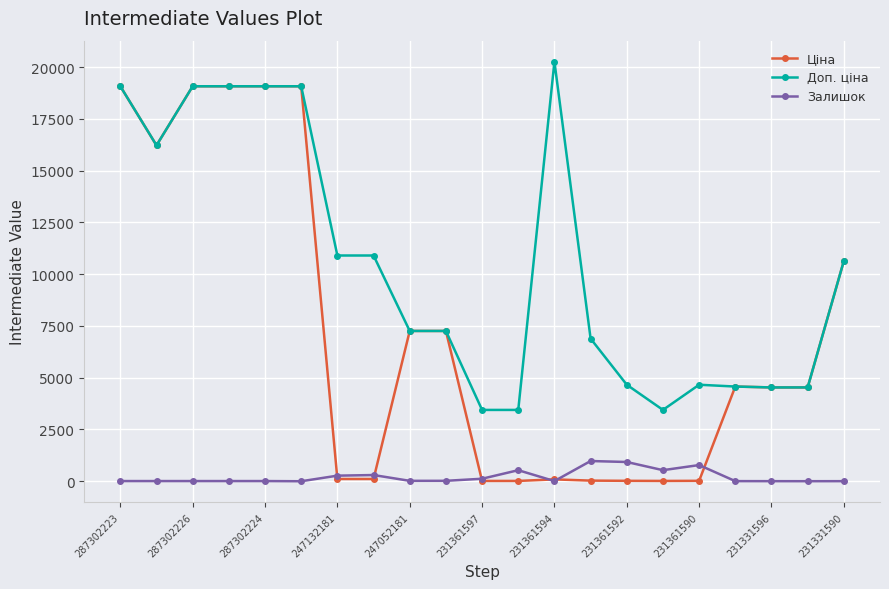

Which series has the largest range (max minus min)?

Ціна